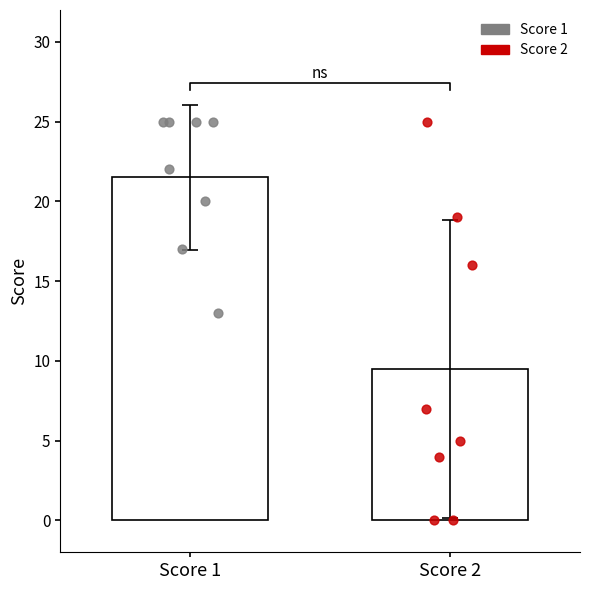

Is the value of Score 2 at 4 greater than the value of Score 1 at 5?

No